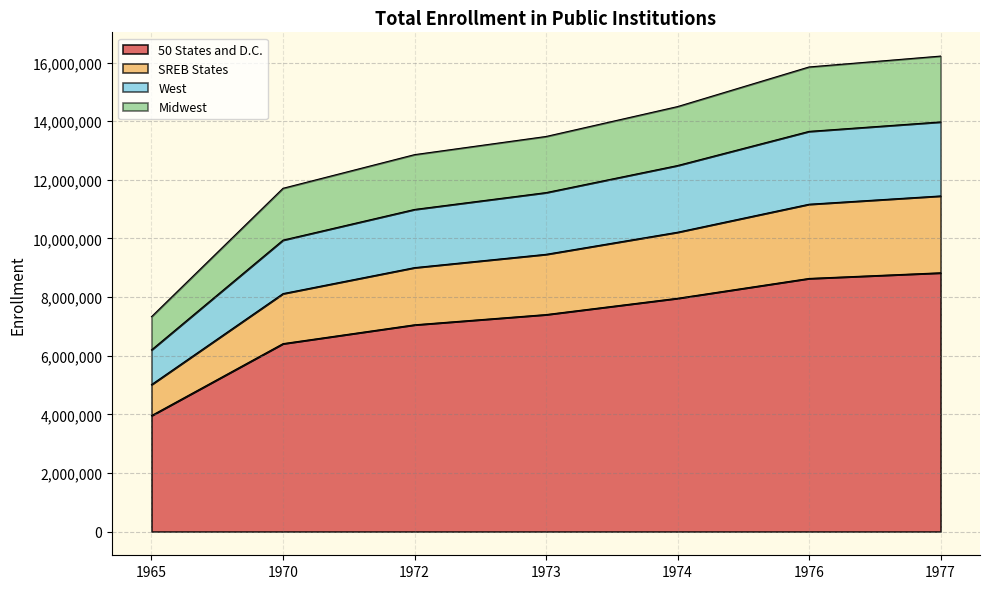

What is the total value across all series at 1970?

11713159